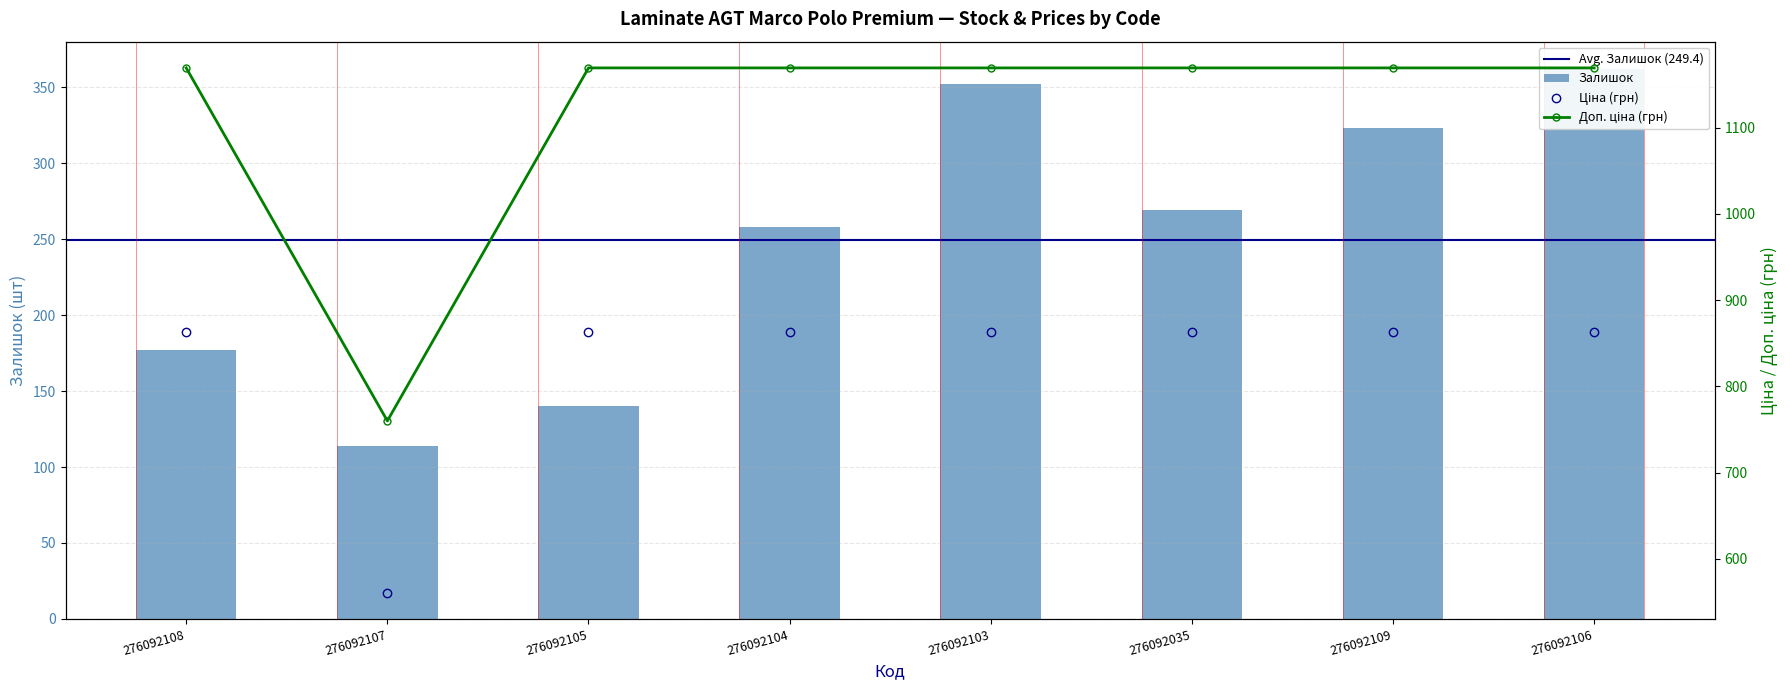

Which series has the largest total across all categories?

Доп. ціна